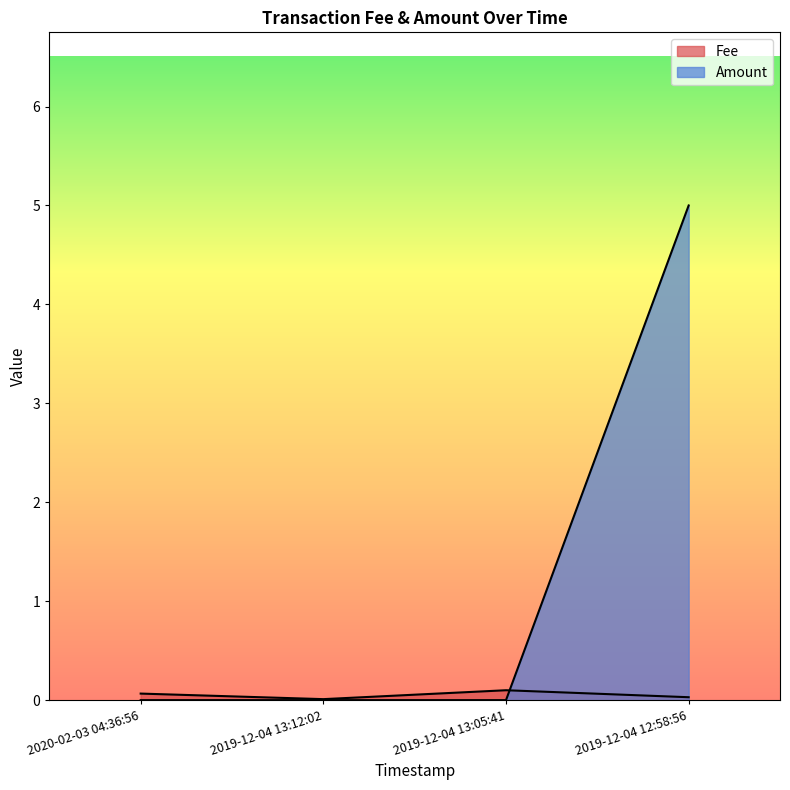

What is the label of the 3rd point from the right?

2019-12-04 13:12:02